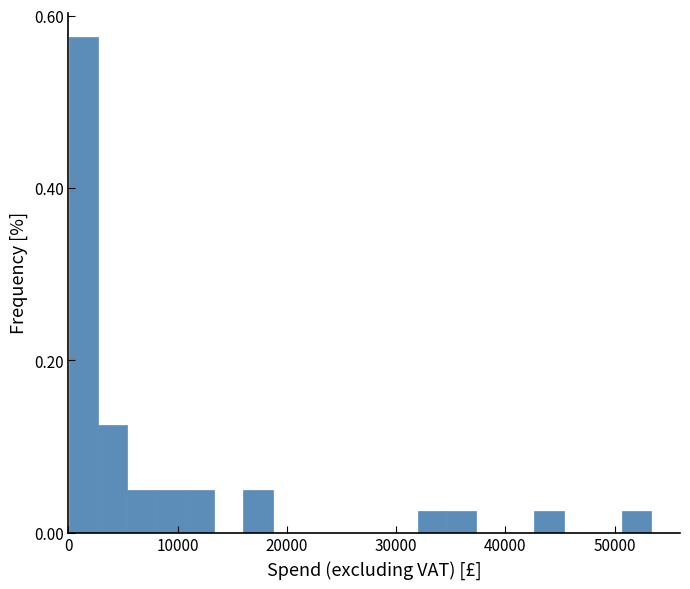

Read against the x-axis, roughly where is the centre of the tallest bar?

1000